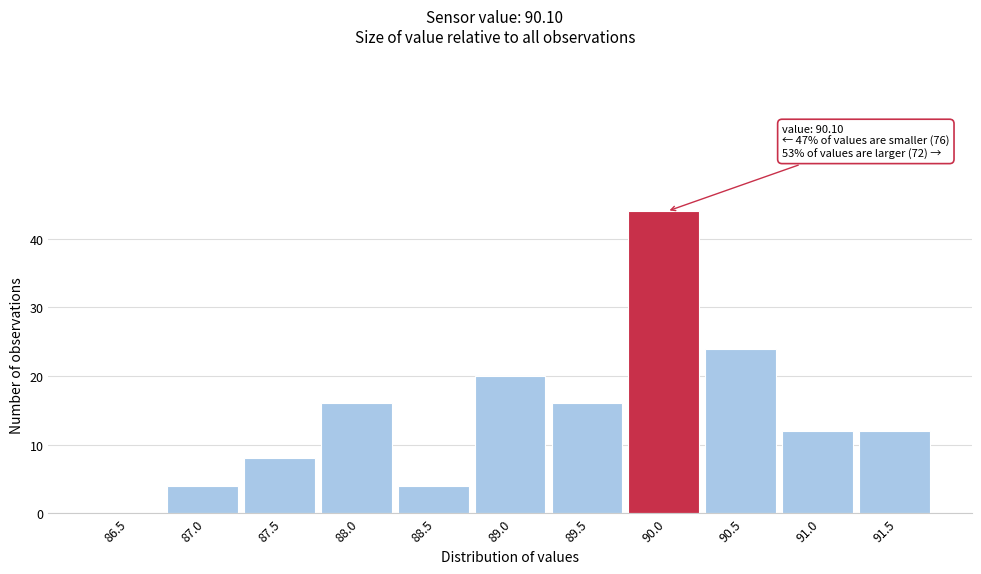

Reading left to right, extract all data points from this chart.

86.5=0	87.0=4	87.5=8	88.0=16	88.5=4	89.0=20	89.5=16	90.0=44	90.5=24	91.0=12	91.5=12